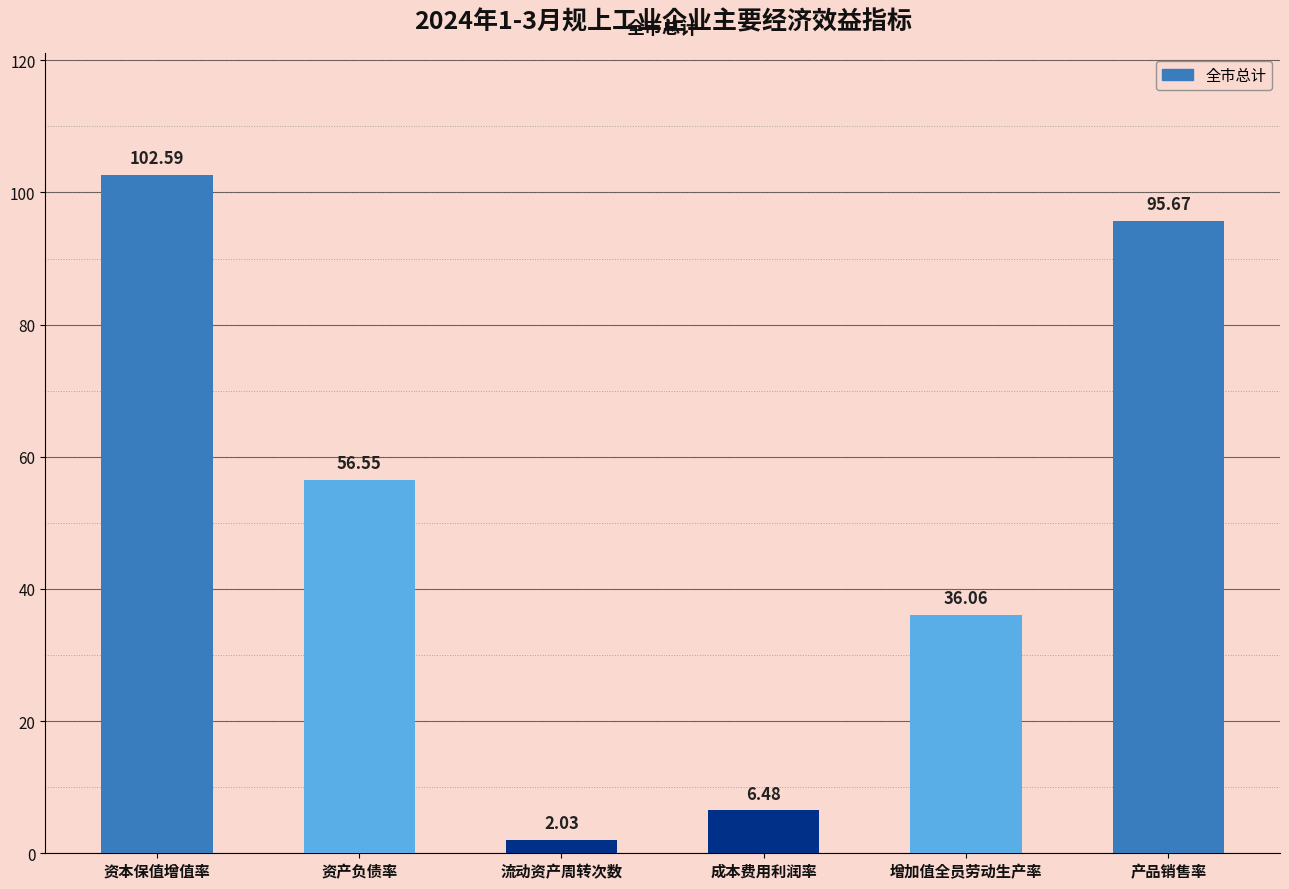

What is the change in value from 资本保值增值率 to 增加值全员劳动生产率?

-66.5